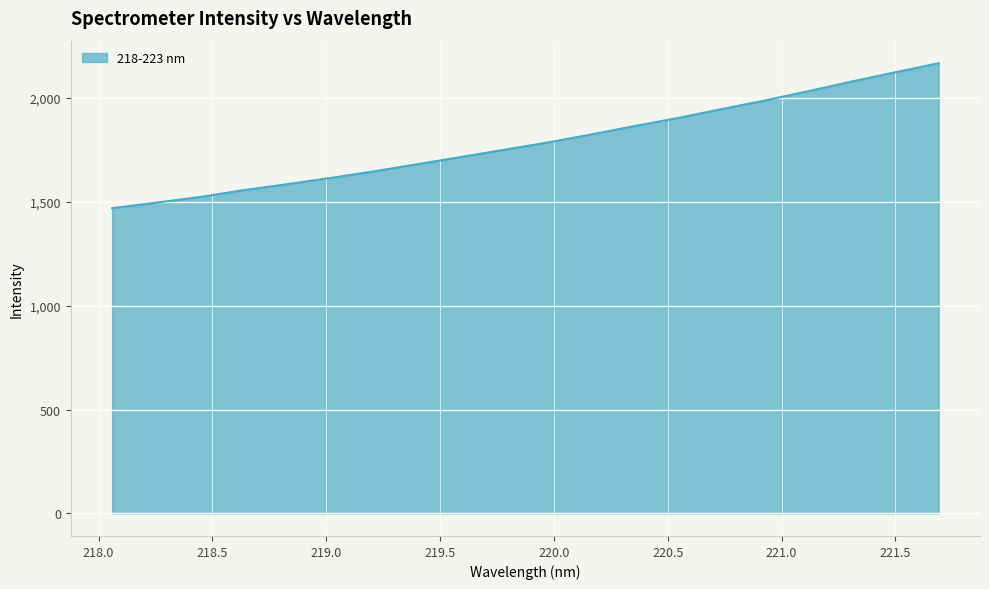

What is the maximum value shown in the chart?

2168.0